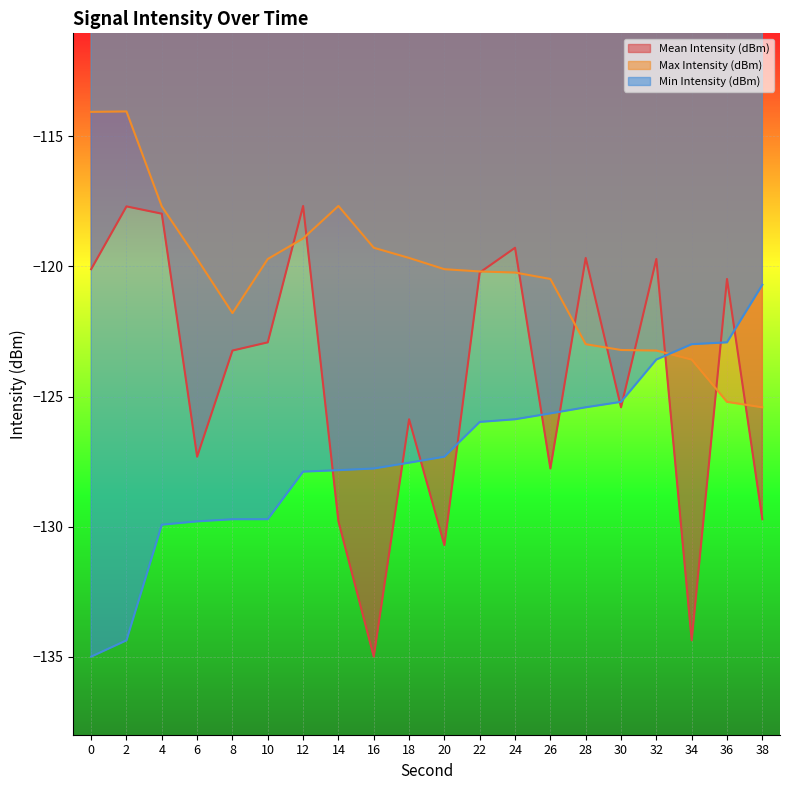

What is the spread (max minus min) of values at 12?

10.2